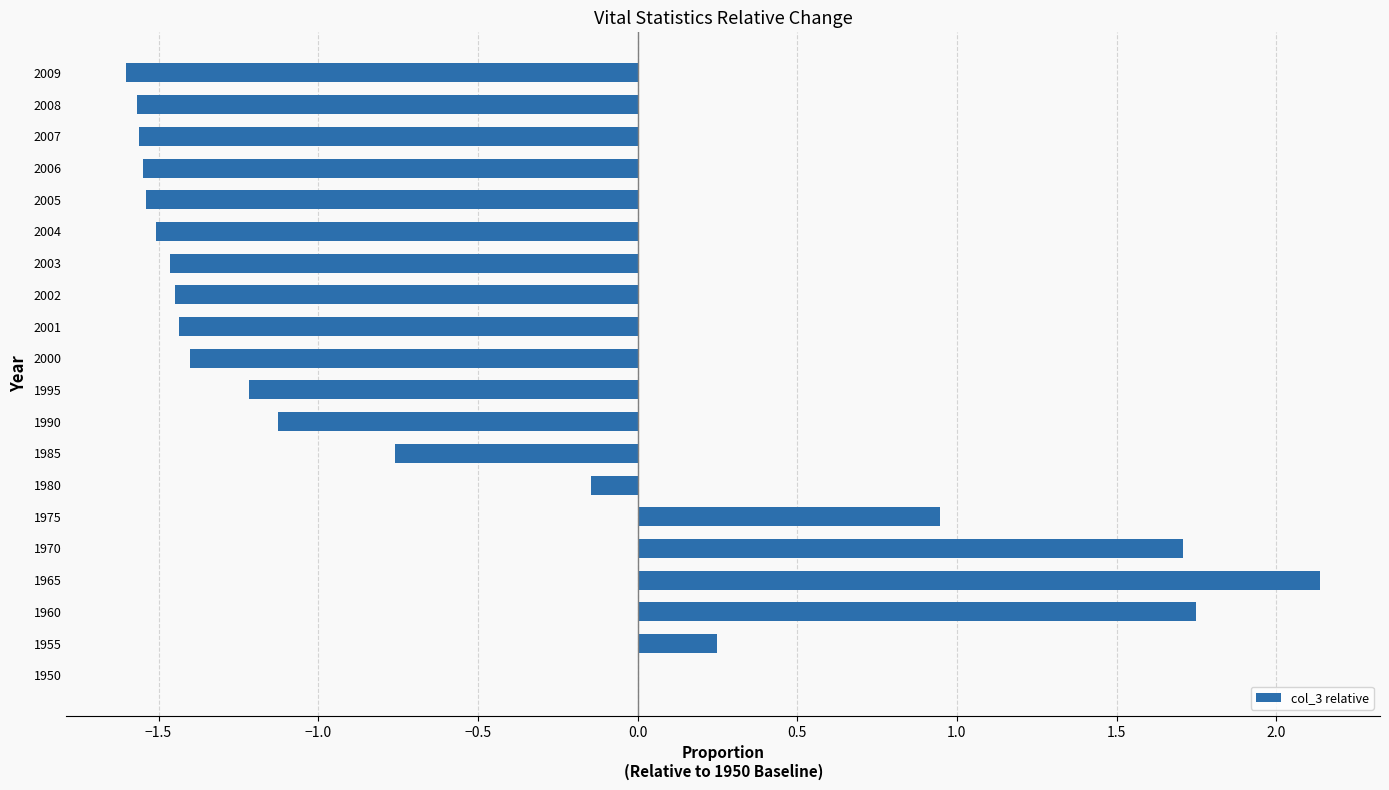

What is the change in value from 1975 to 2006?

-2.5